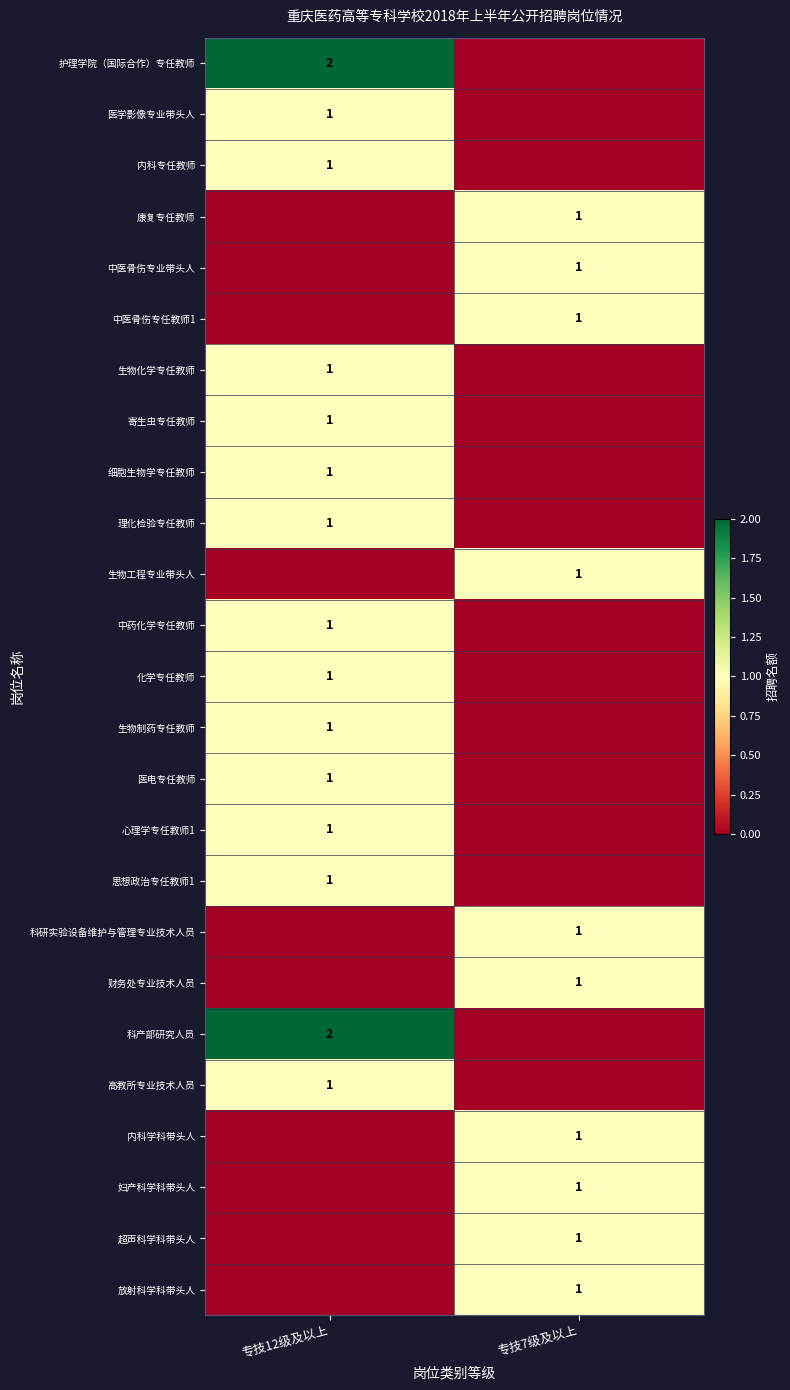

How many categories are shown in the chart?

2